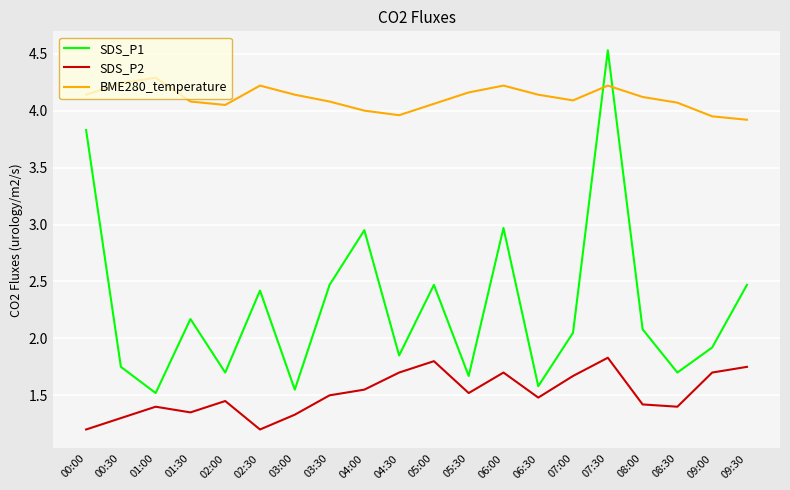

What is the maximum value shown in the chart?

4.5